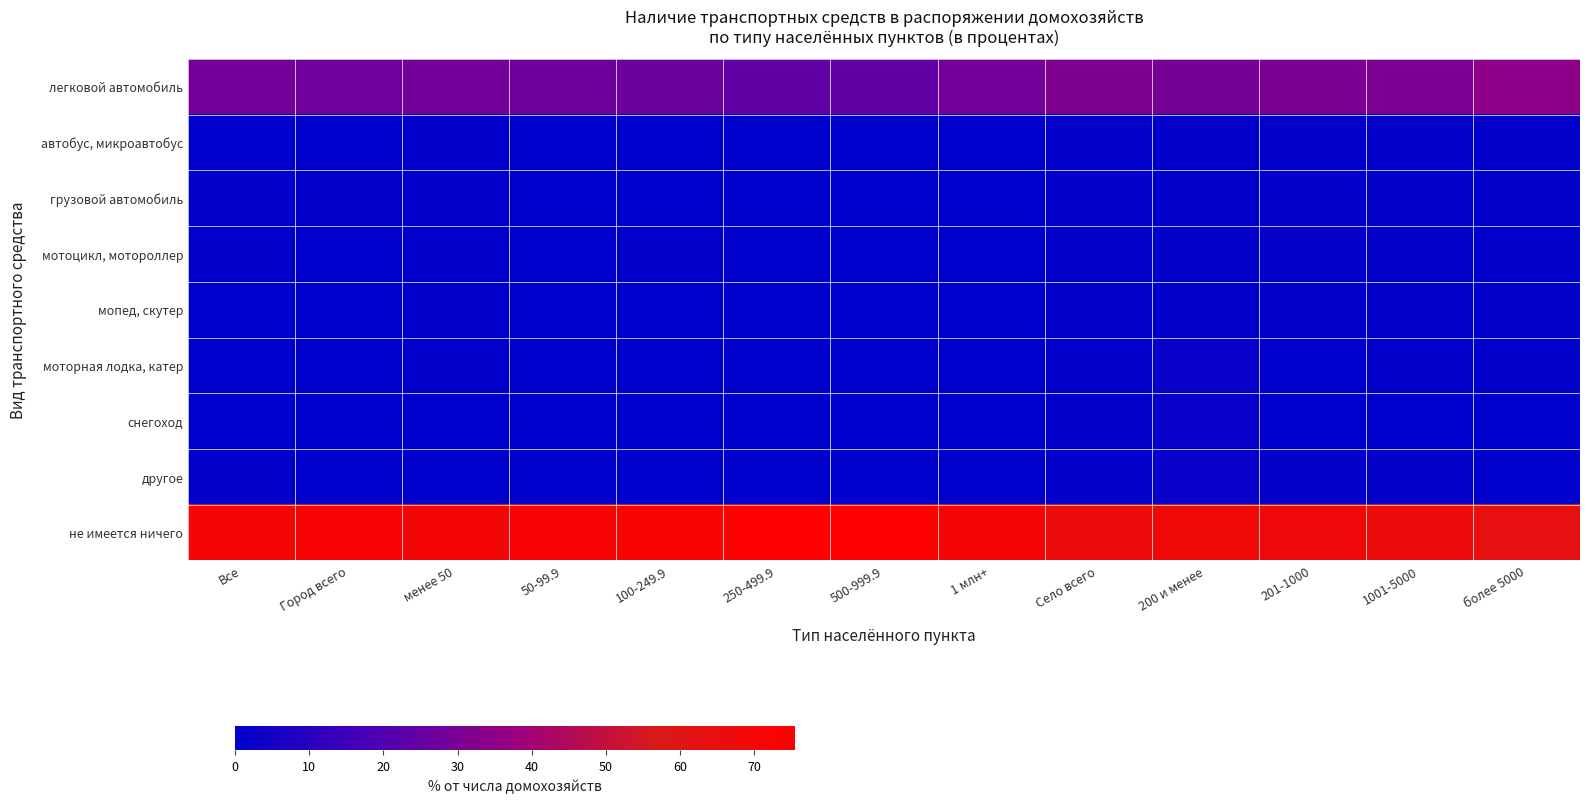

At which category is the sum across all series the highest?

200 и менее